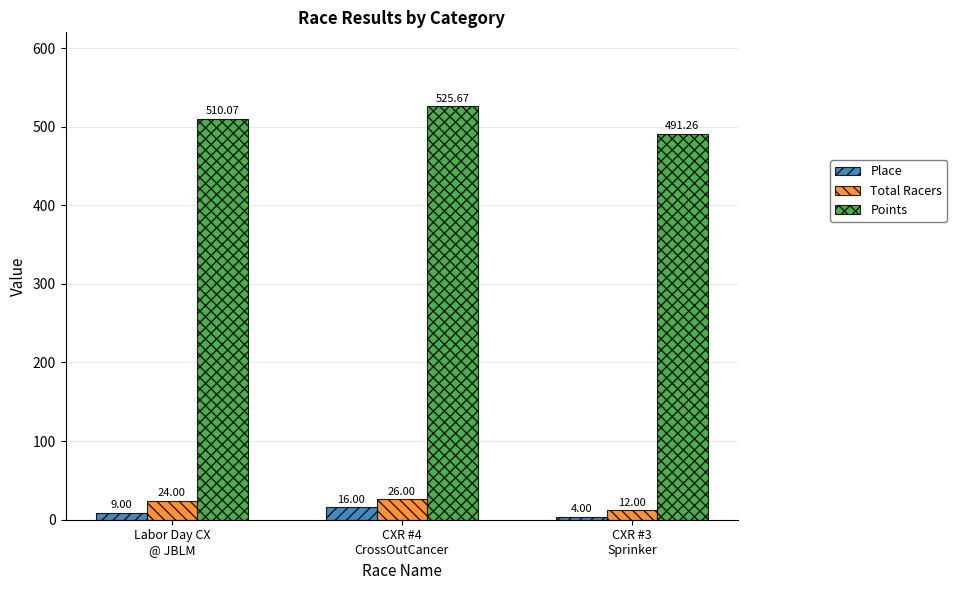

Which label corresponds to the smallest value in the chart?

CXR #3
Sprinker